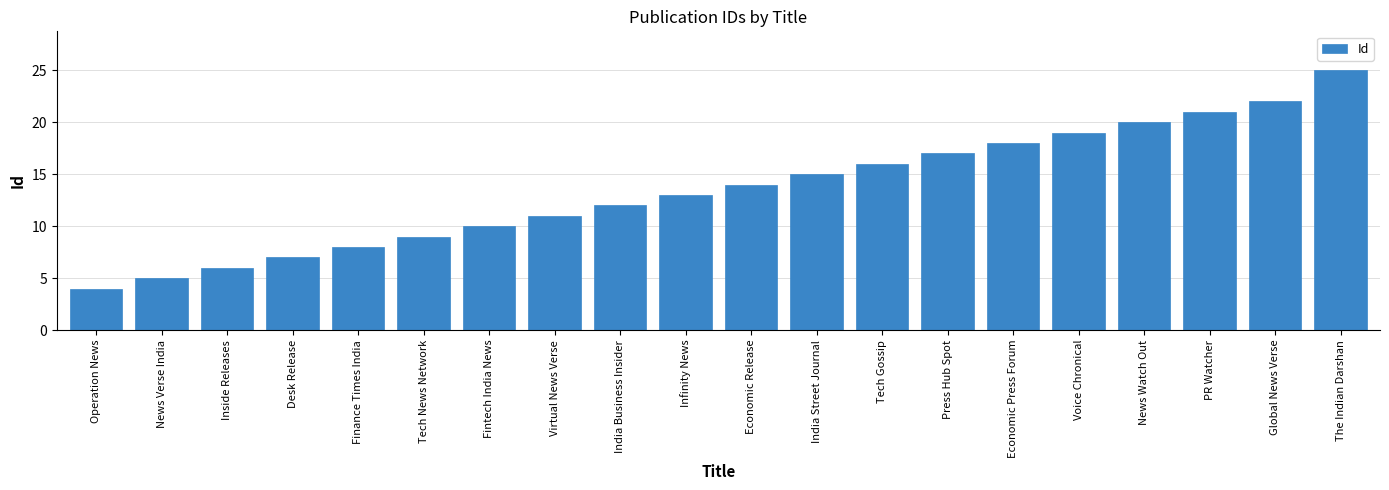

What is the sum of all values?

272